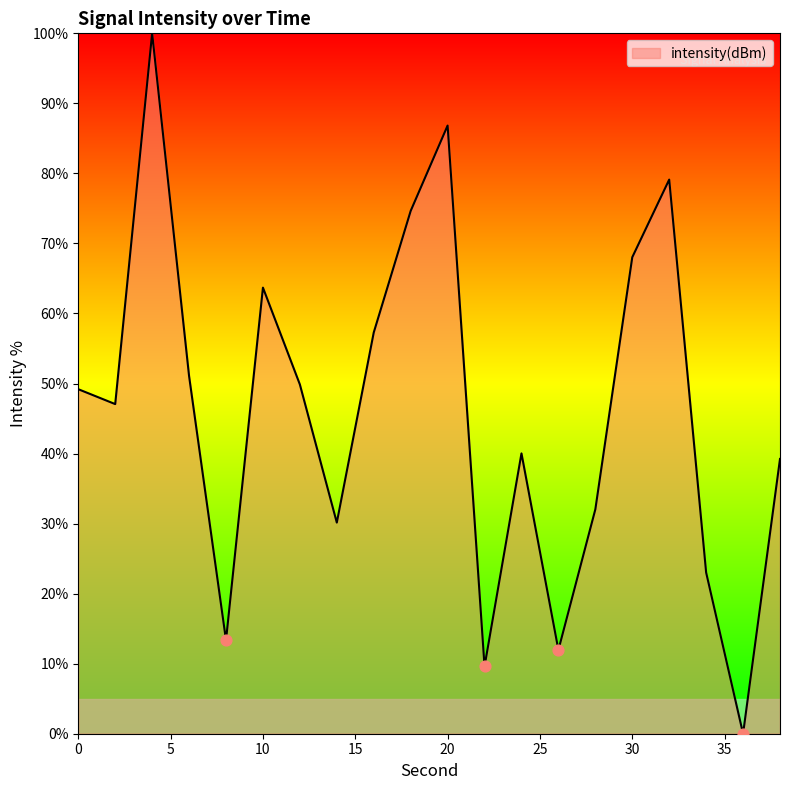

What is the maximum value shown in the chart?

100.0